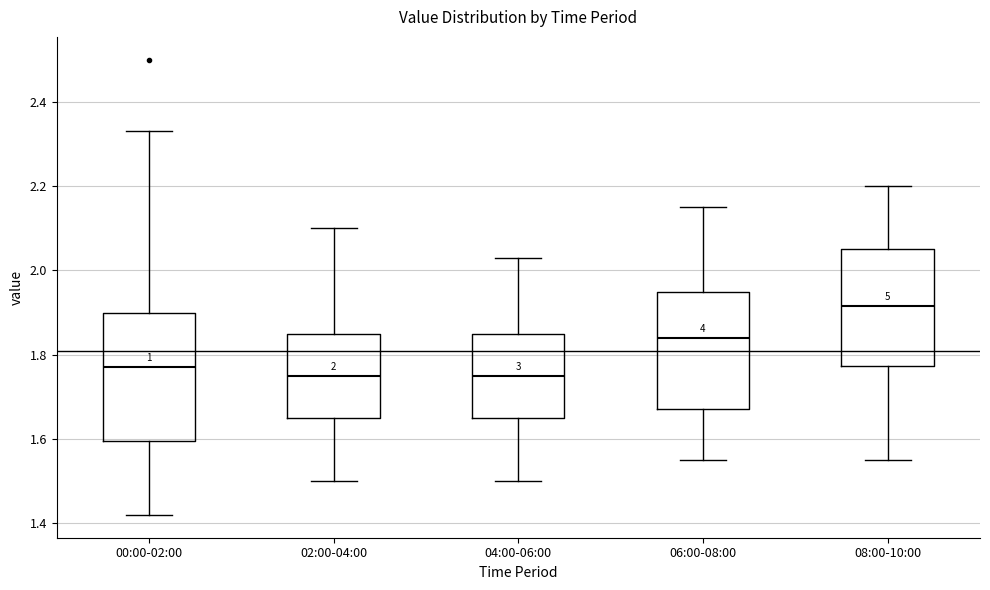

Comparing the boxes themselves (not the whiskers), which one is the tallest?

00:00-02:00